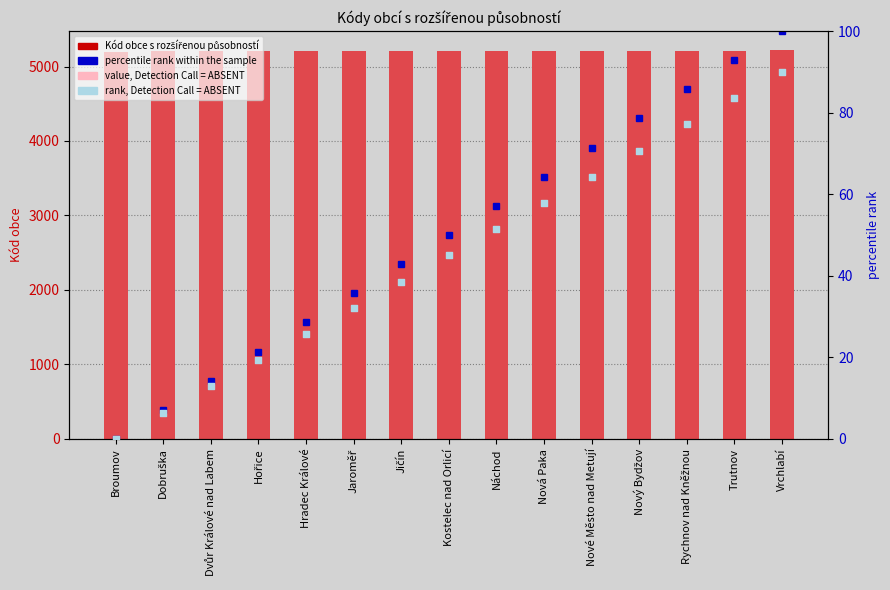

Which series has the largest total across all categories?

Kód obce s rozšířenou působností